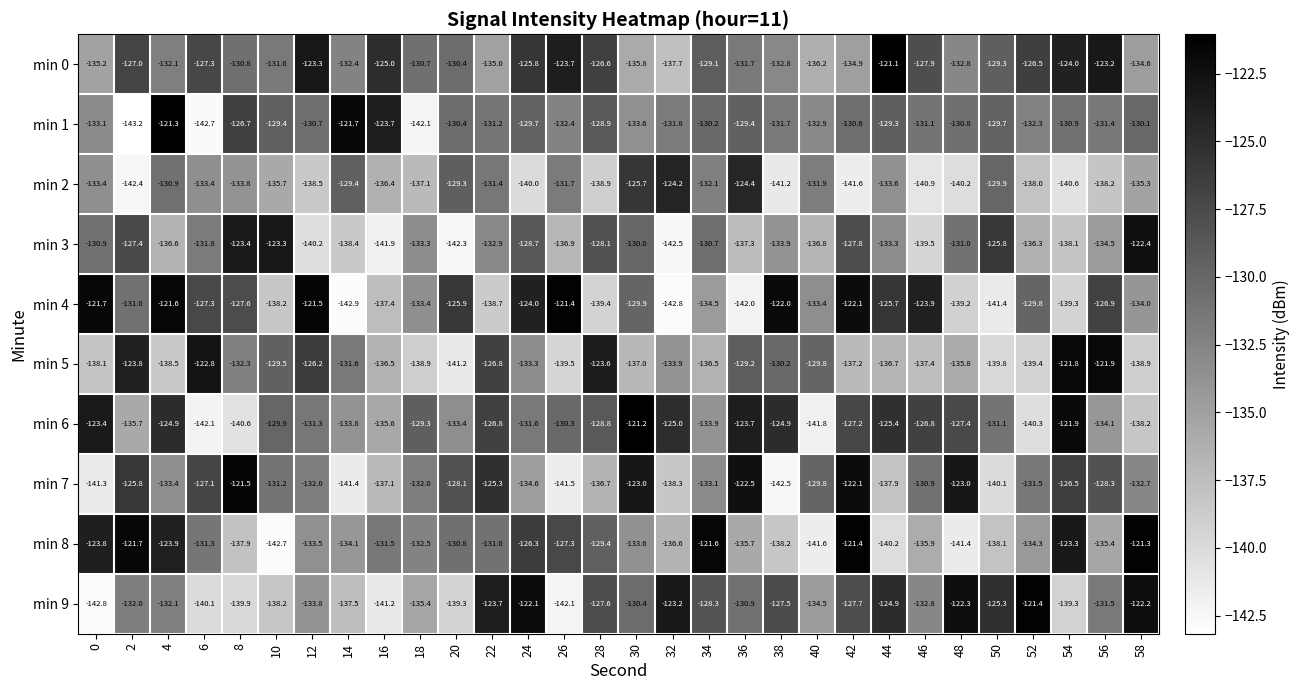

What is the difference between the min 1 values at 46 and 44?

1.8